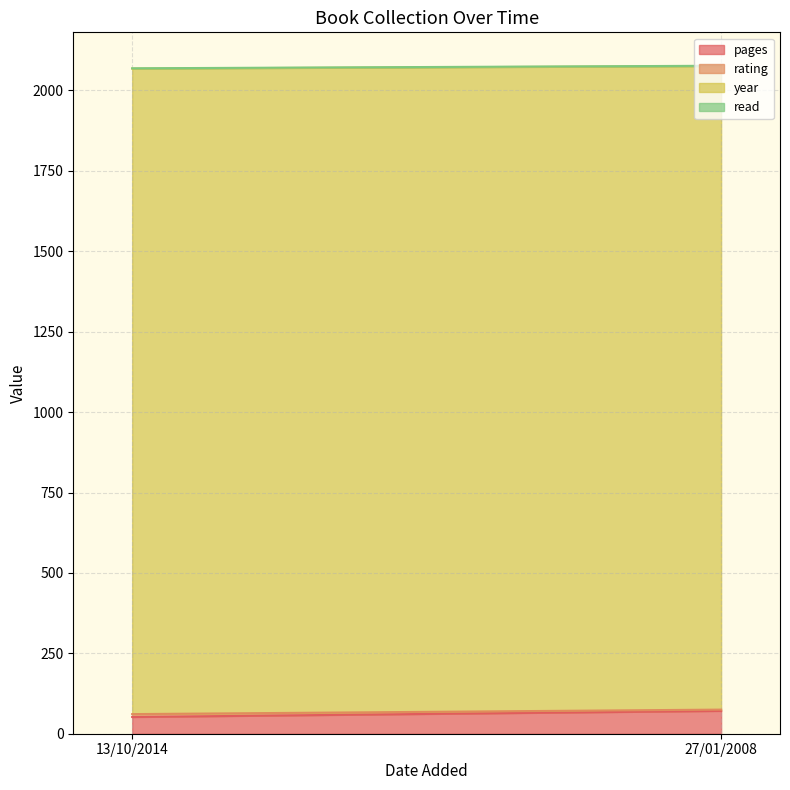

What position from the left is 13/10/2014?

1